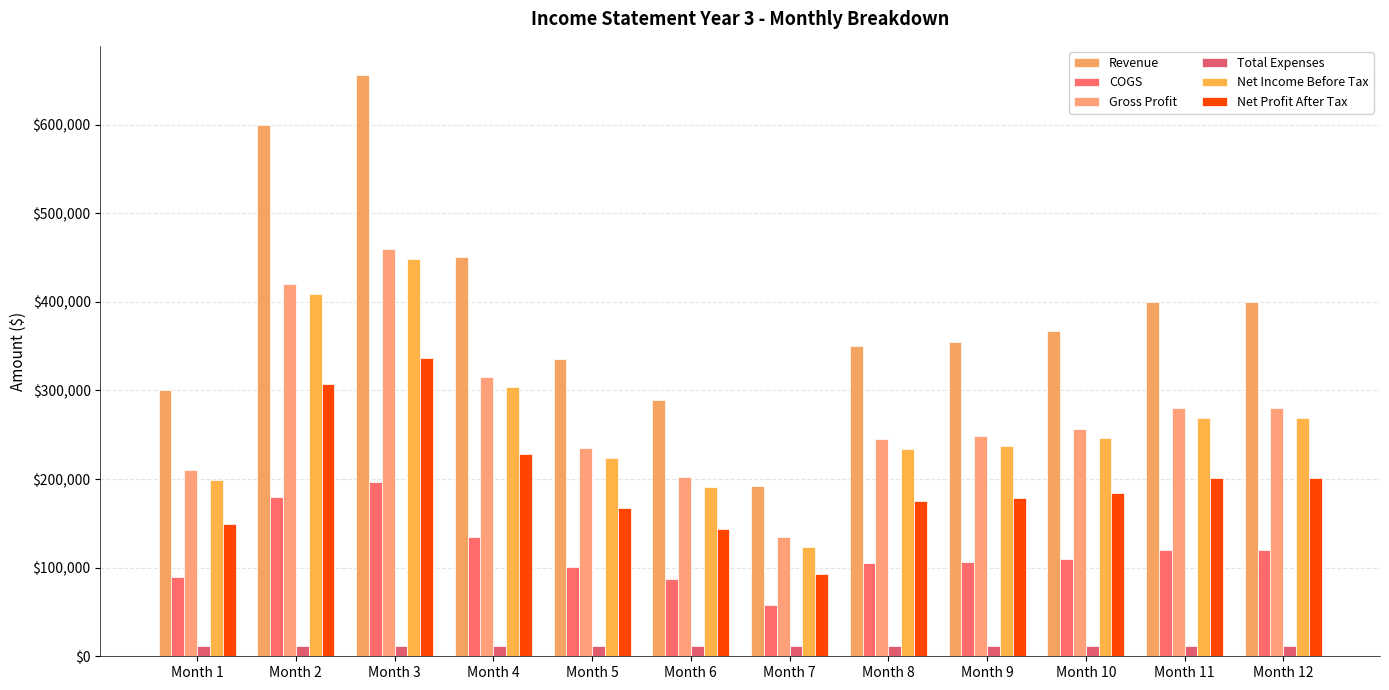

What are all the series names shown in the legend?

Revenue, COGS, Gross Profit, Total Expenses, Net Income Before Tax, Net Profit After Tax